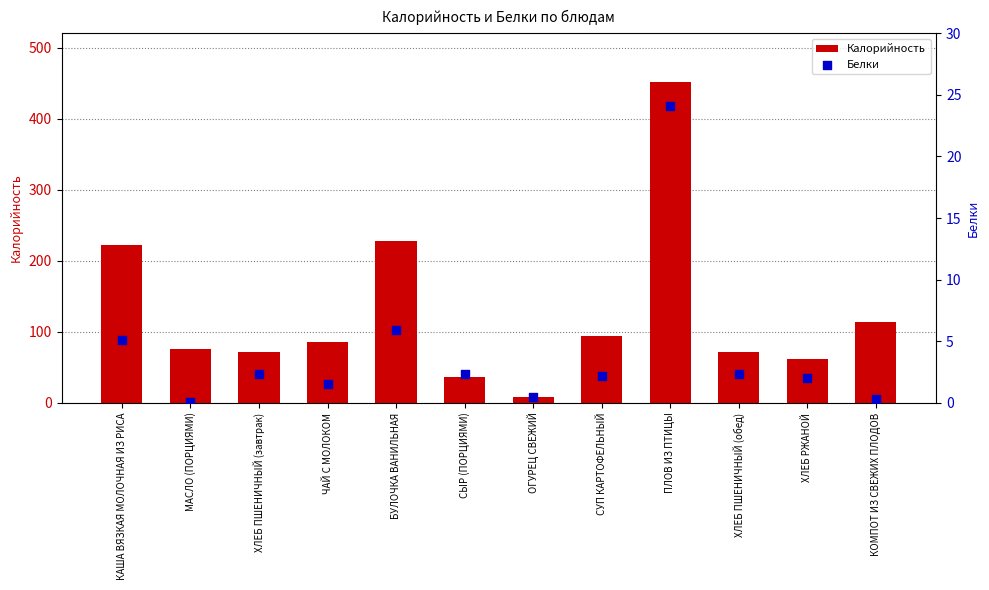

Which series has the widest spread of Y values?

Калорийность